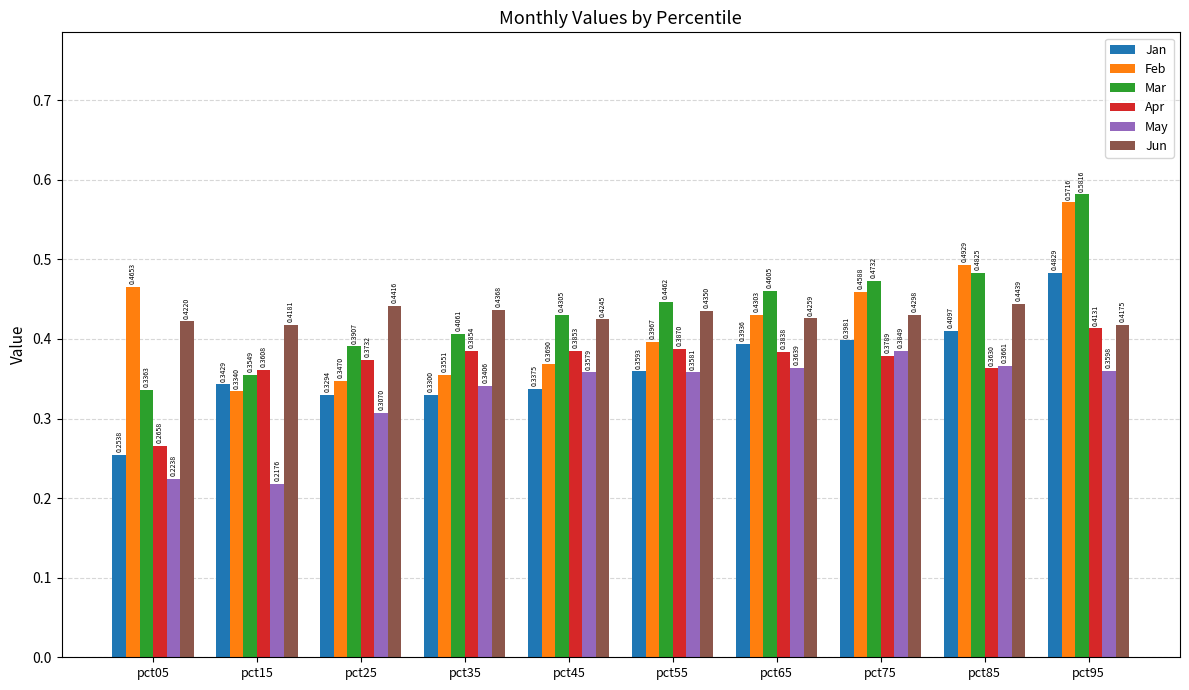

Which series has the largest total across all categories?

Mar